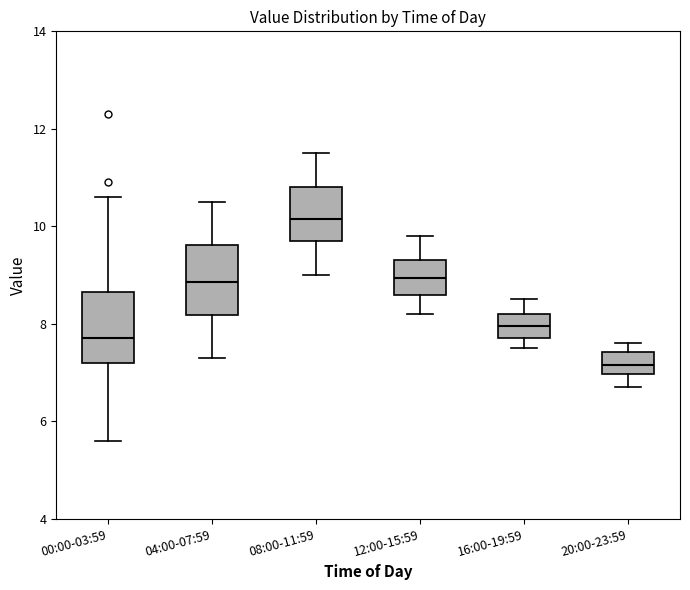

Reading left to right, transcribe this box plot: for each box, give where its median line is, the range the box spans, and where its two whiskers end, as read against the y-axis. The values are not printed on the chart, so give them approximately, as read against the axis.

00:00-03:59: median 7.8, box 7.2 to 8.6, whiskers 5.6 to 10.6
04:00-07:59: median 8.8, box 8.2 to 9.6, whiskers 7.4 to 10.6
08:00-11:59: median 10.2, box 9.8 to 10.8, whiskers 9.0 to 11.6
12:00-15:59: median 9.0, box 8.6 to 9.4, whiskers 8.2 to 9.8
16:00-19:59: median 8.0, box 7.8 to 8.2, whiskers 7.6 to 8.6
20:00-23:59: median 7.2, box 7.0 to 7.4, whiskers 6.8 to 7.6